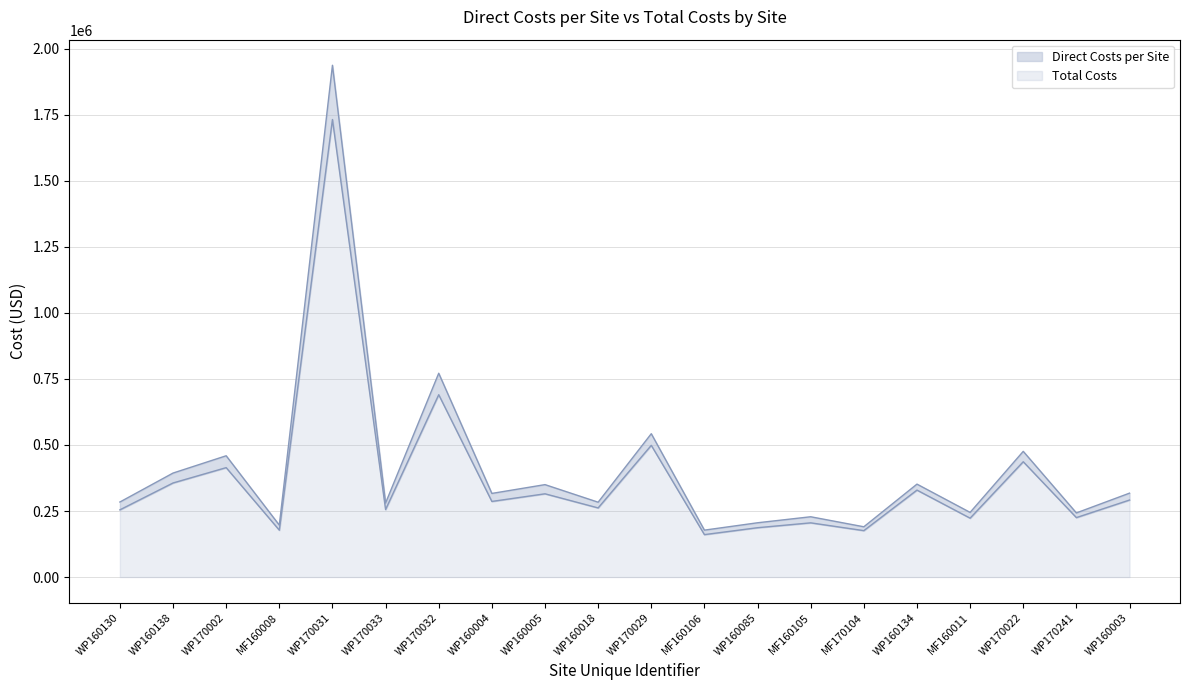

Does the chart have visible grid lines?

Yes